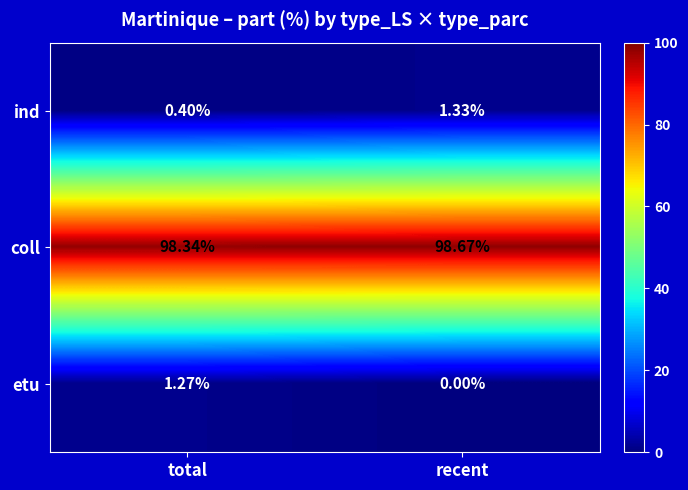

What is the total value across all series at total?

100.0